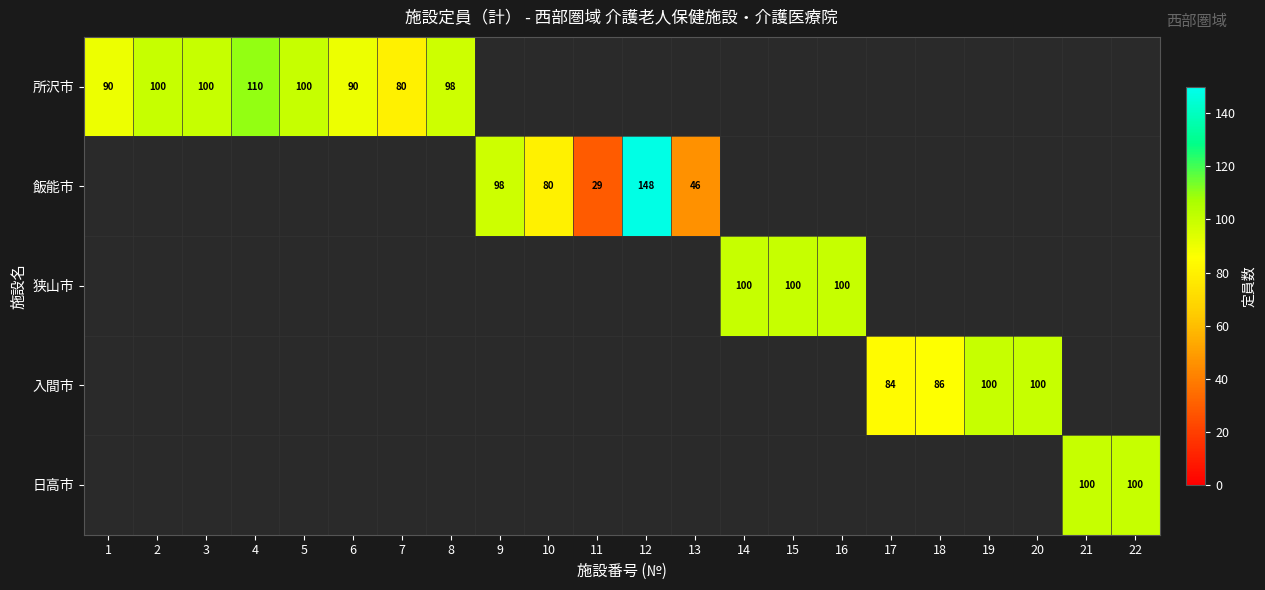

True or false: 所沢市 has a value of 145 at 1.

False